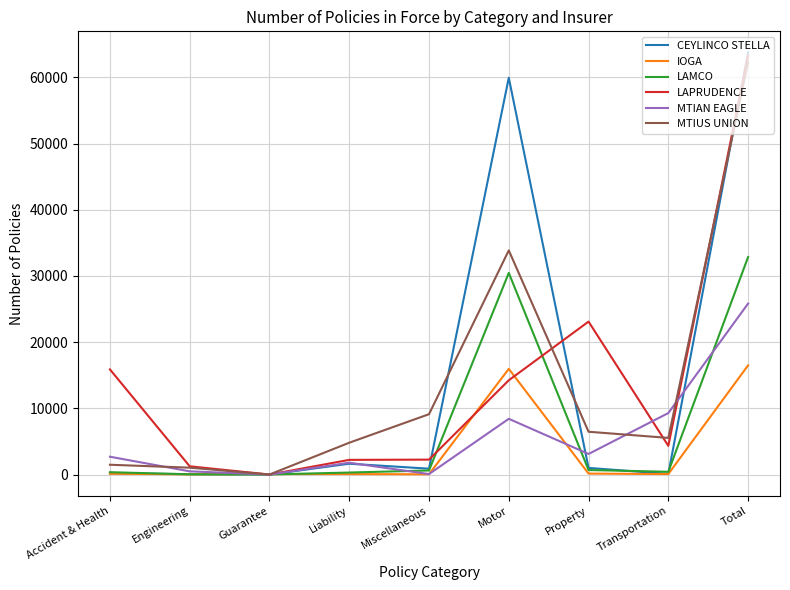

Read the IOGA value at Guarantee, to the nearest 10.

70